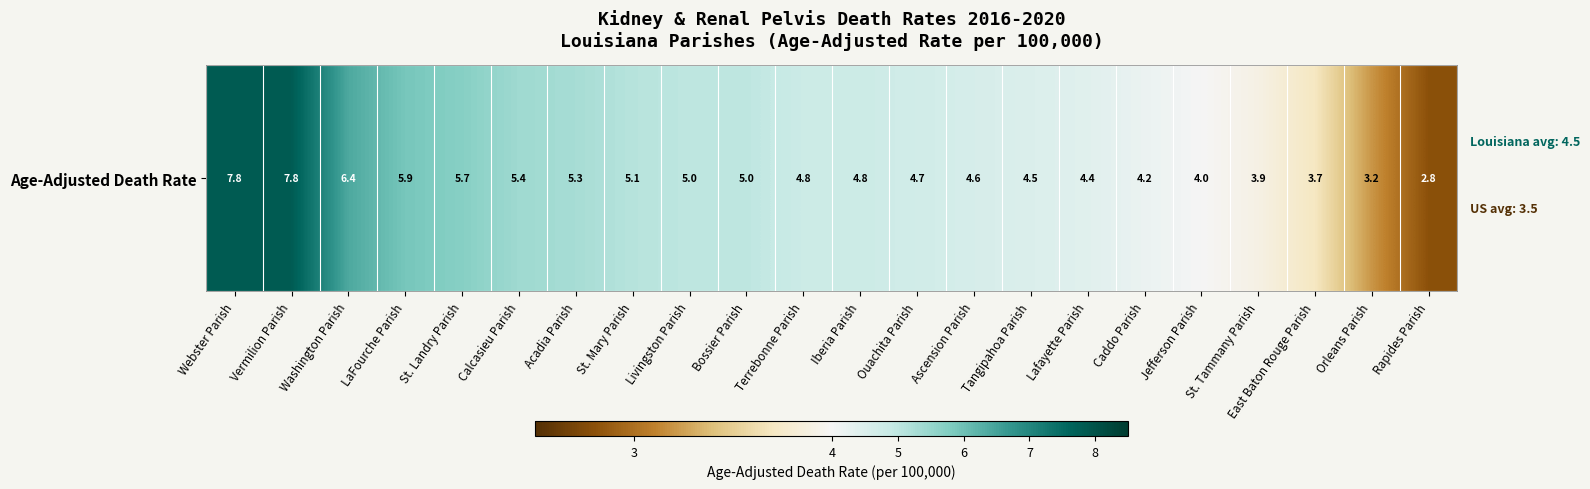

Is it true that the value at Vermilion Parish is 7.8?

True